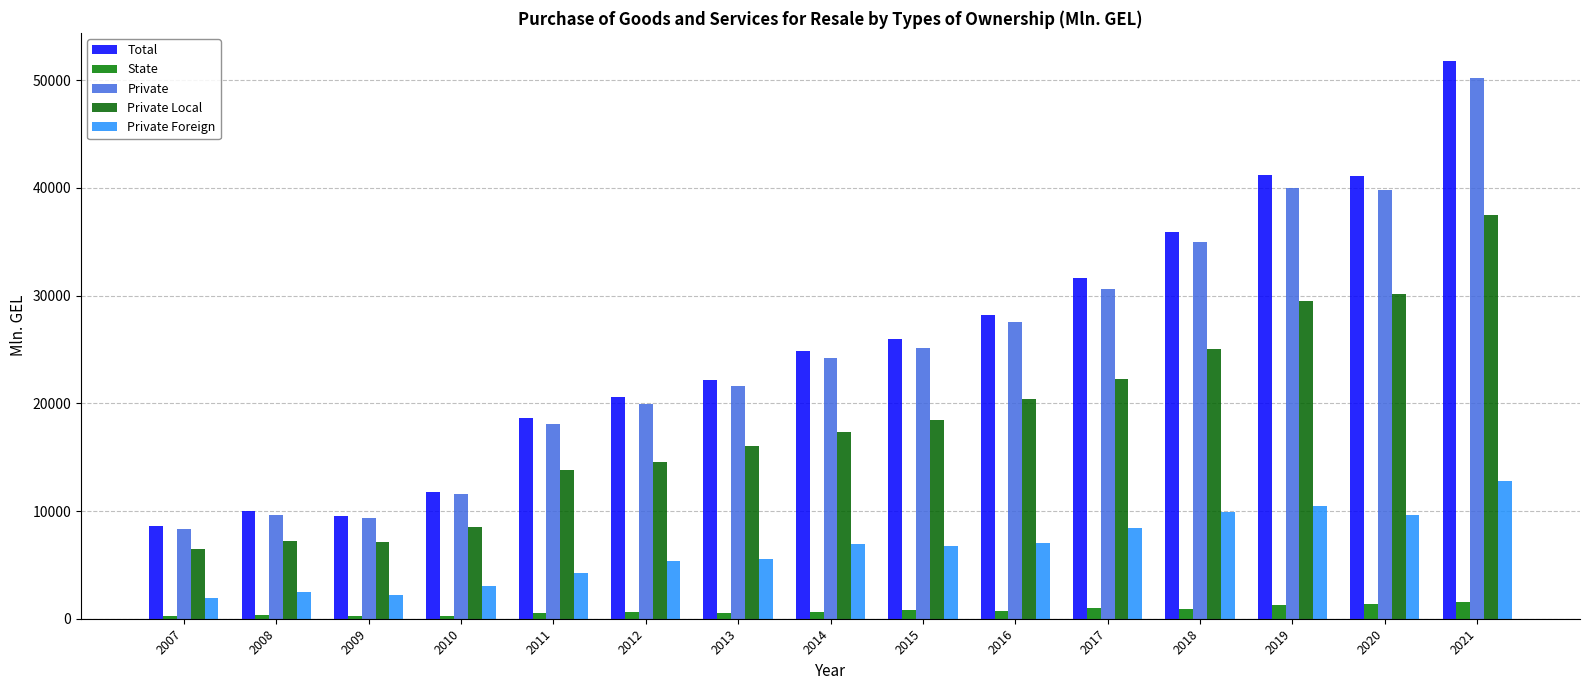

How many values in the Private Local series exceed 17300?

8